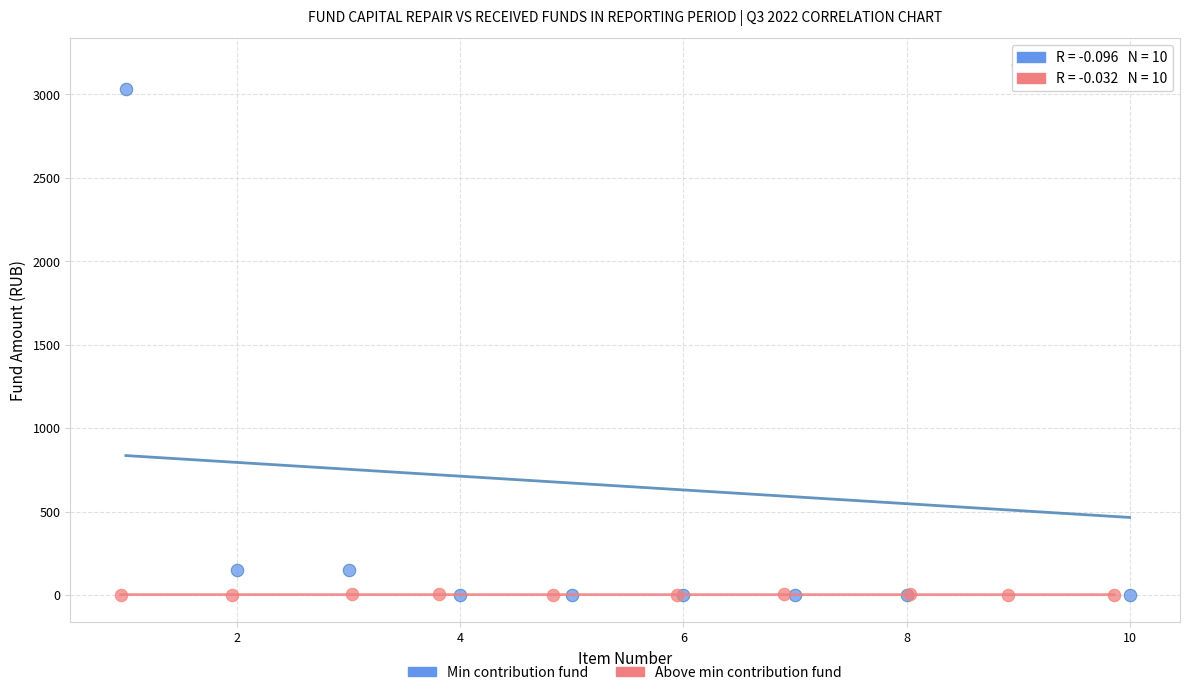

Which series reaches the maximum Y coordinate?

Min contribution fund